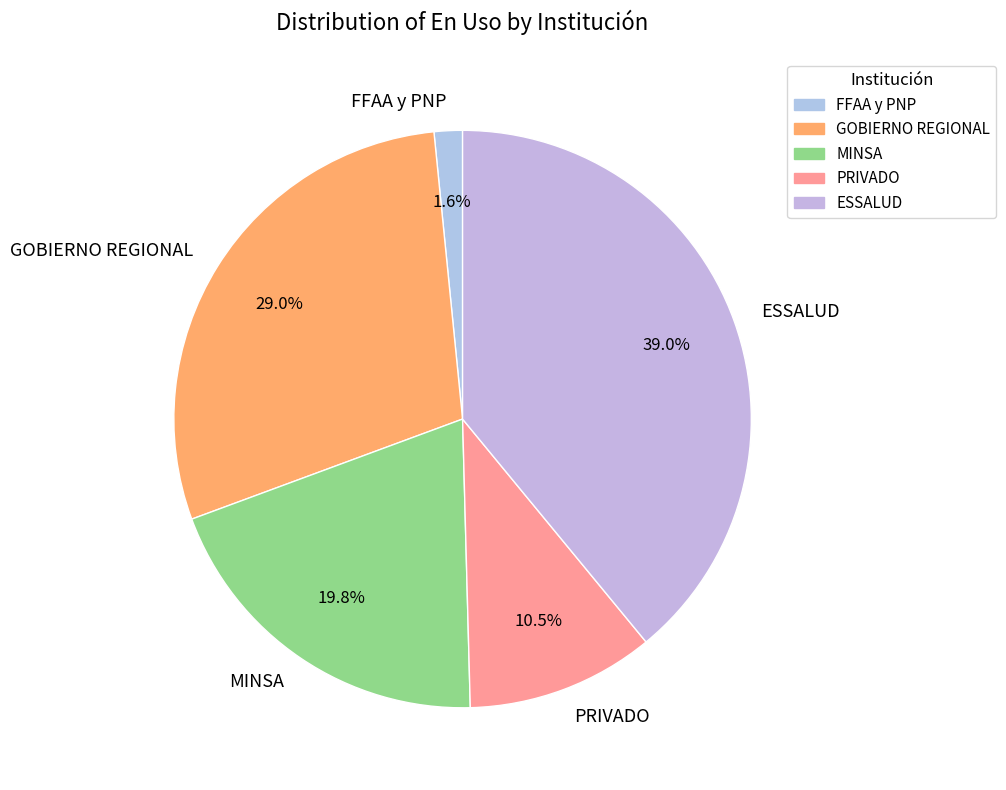

True or false: MINSA accounts for 8% of the total.

False